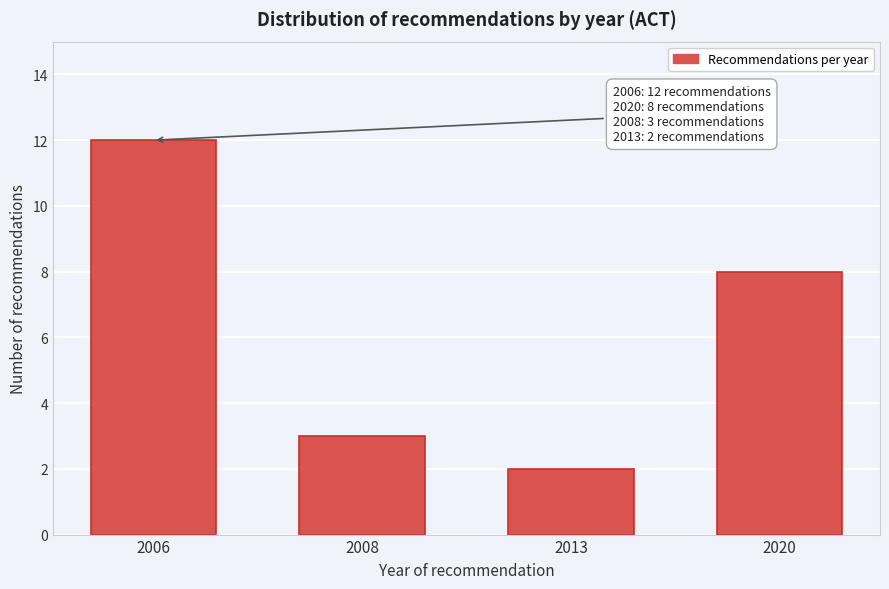

Reading left to right, list all the values displayed in this chart.

2006=12	2008=3	2013=2	2020=8